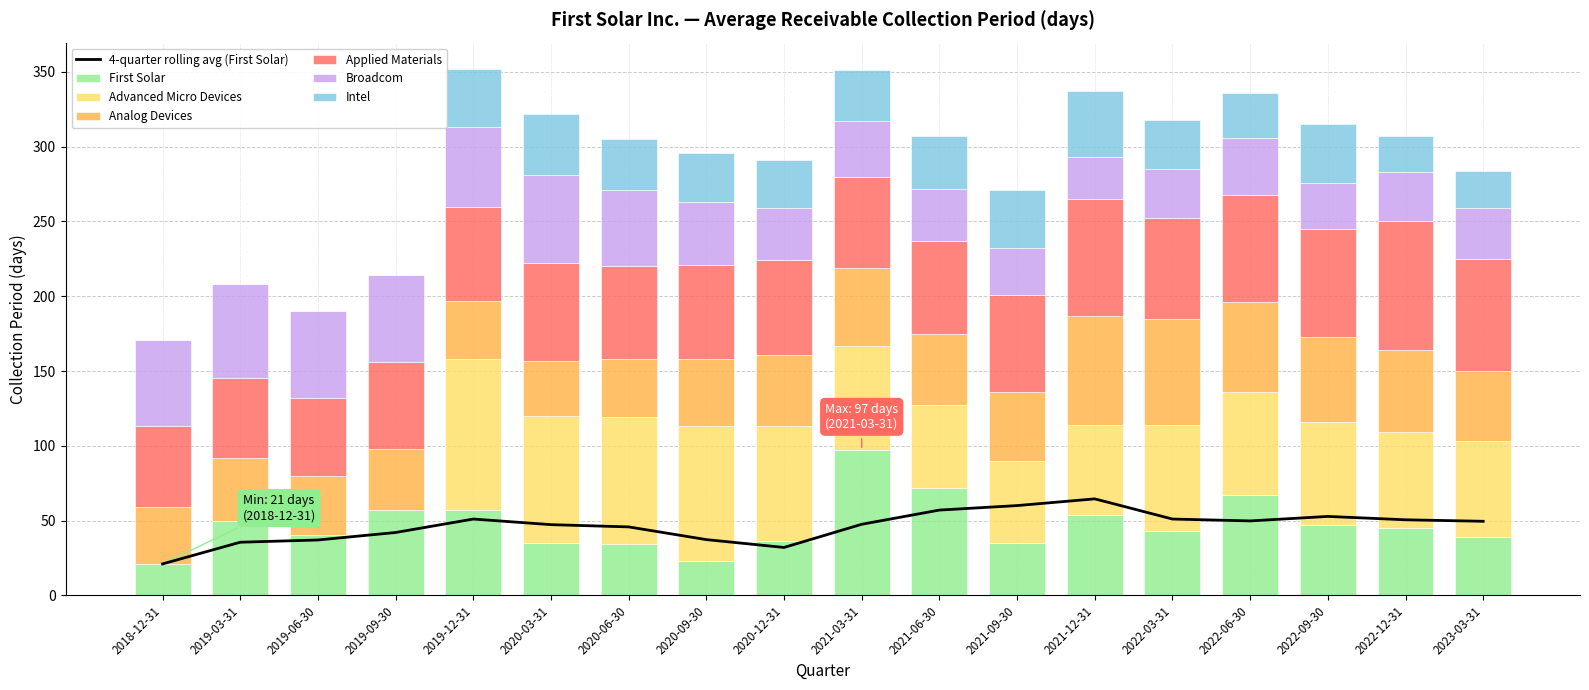

How many bars are there in total?

108